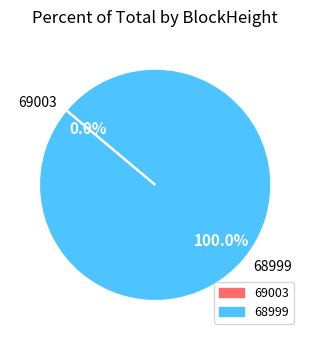

Is the sum of 68999 and 69003 greater than half?

Yes